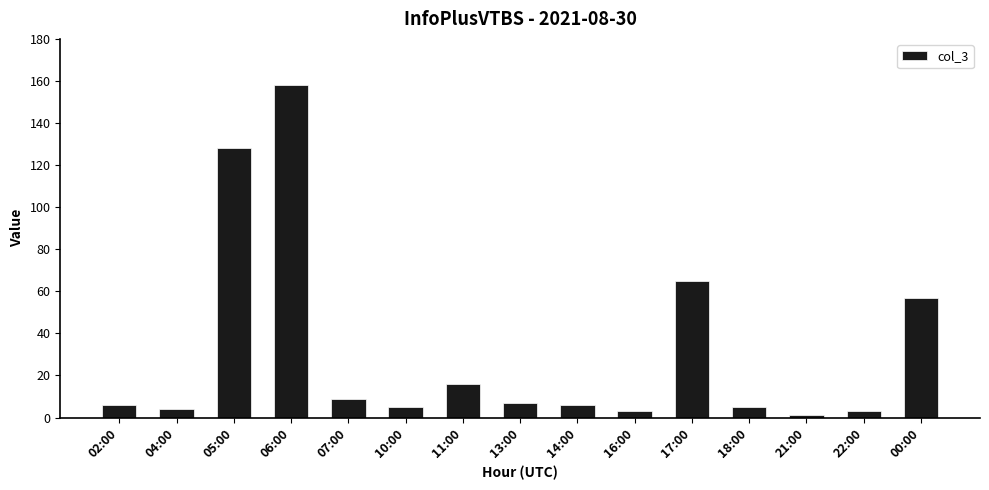

Is it true that the value at 02:00 is 6?

True